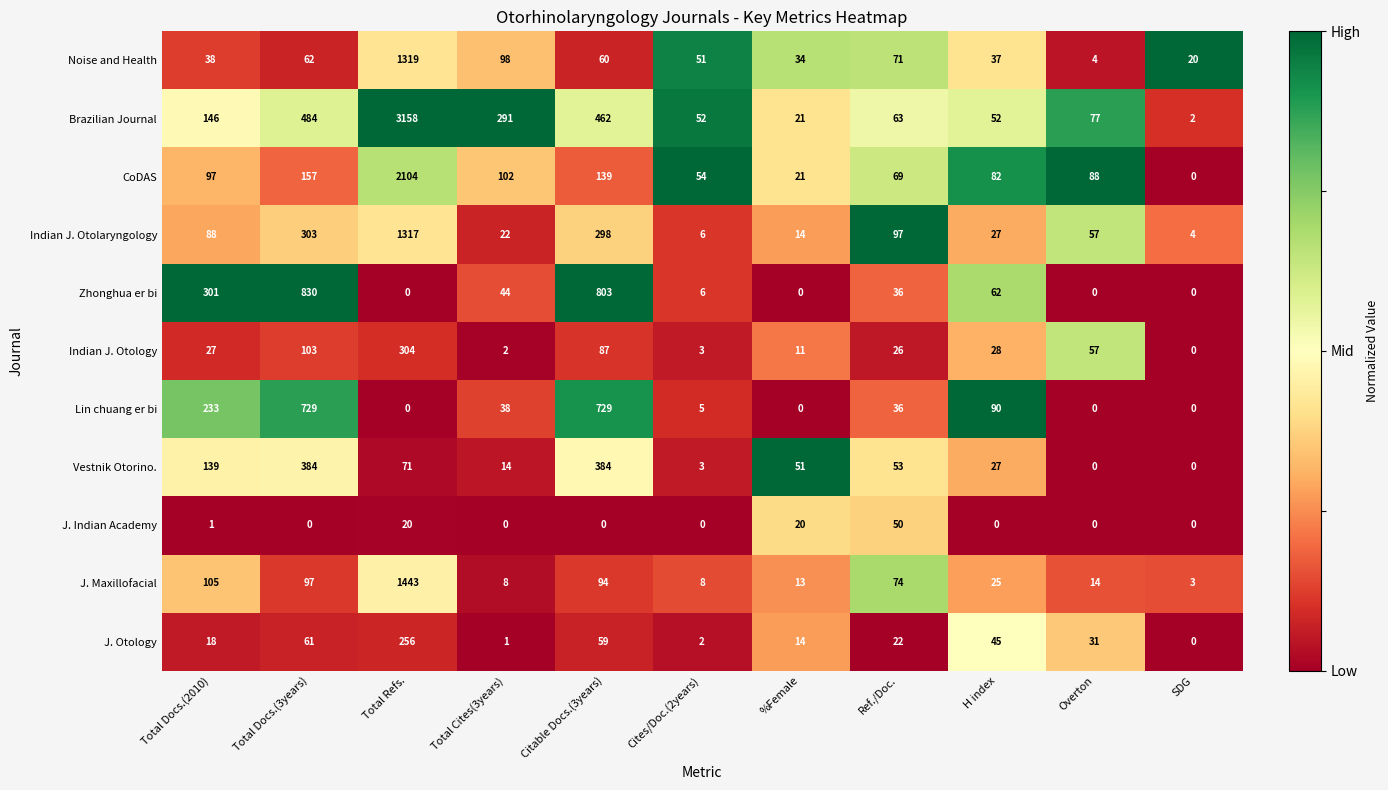

How many series are shown in this chart?

11